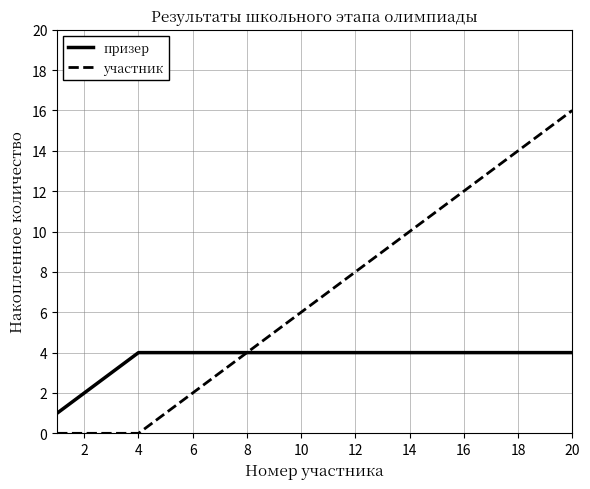

Which series has the widest spread of values?

участник